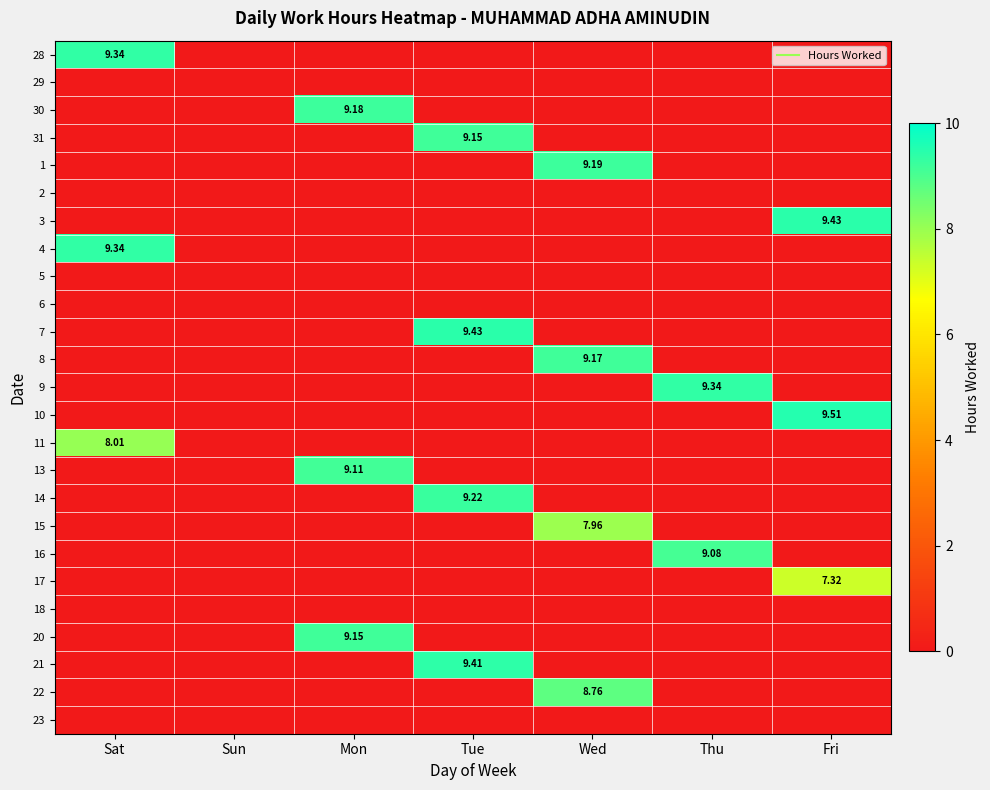

What is the average value of the 31 series?

1.3